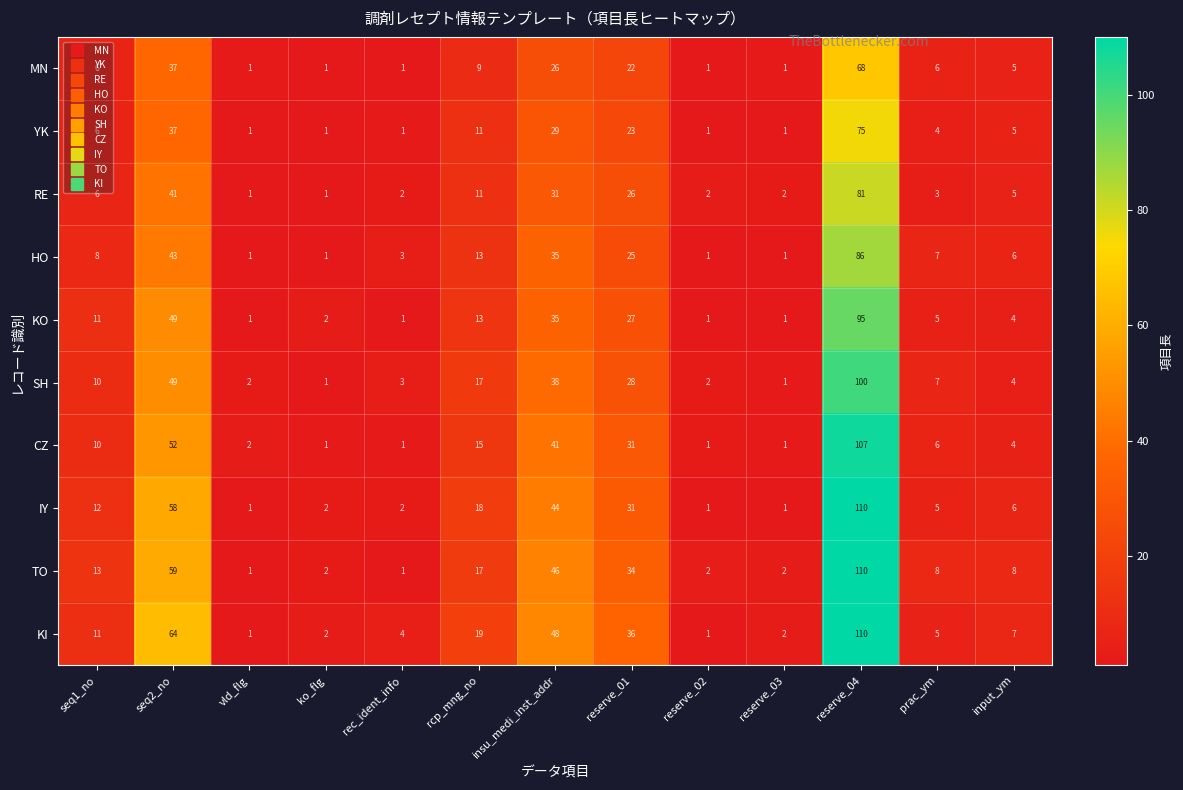

What is the difference between the maximum and minimum values in the RE series?

80